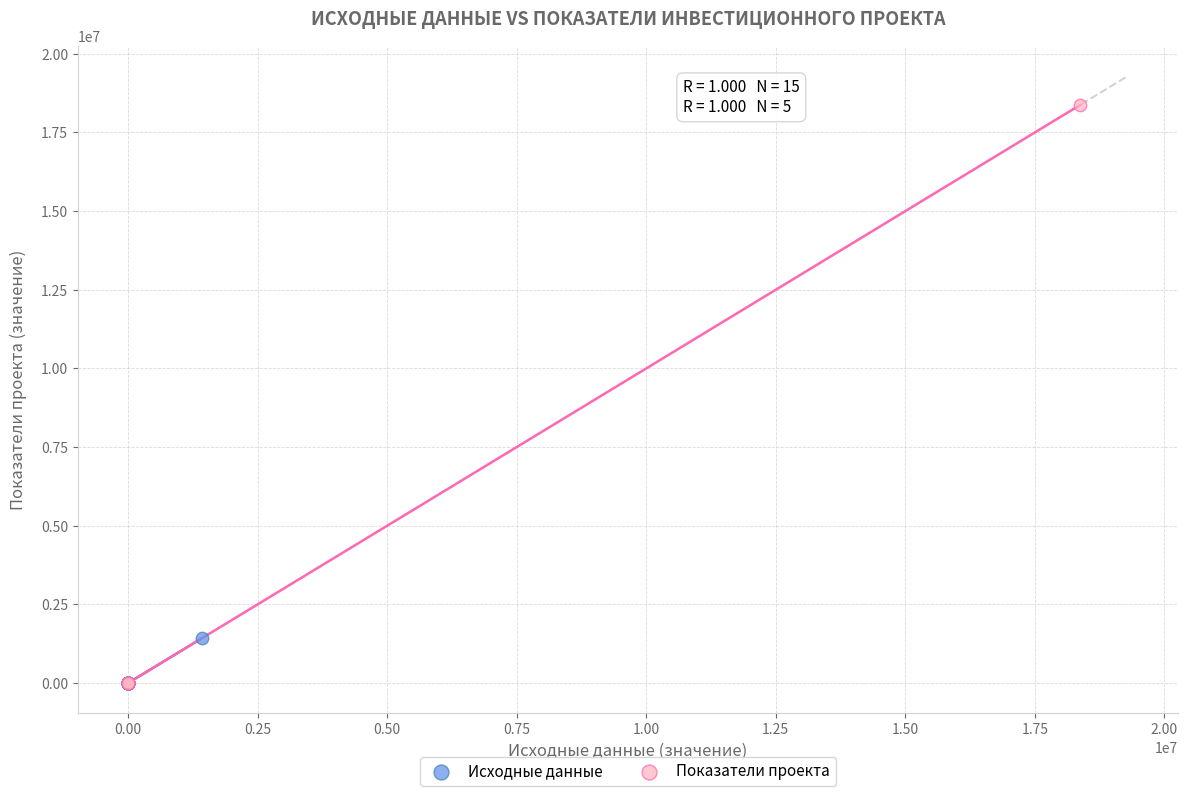

Which series has the largest Y range (max minus min)?

Показатели проекта